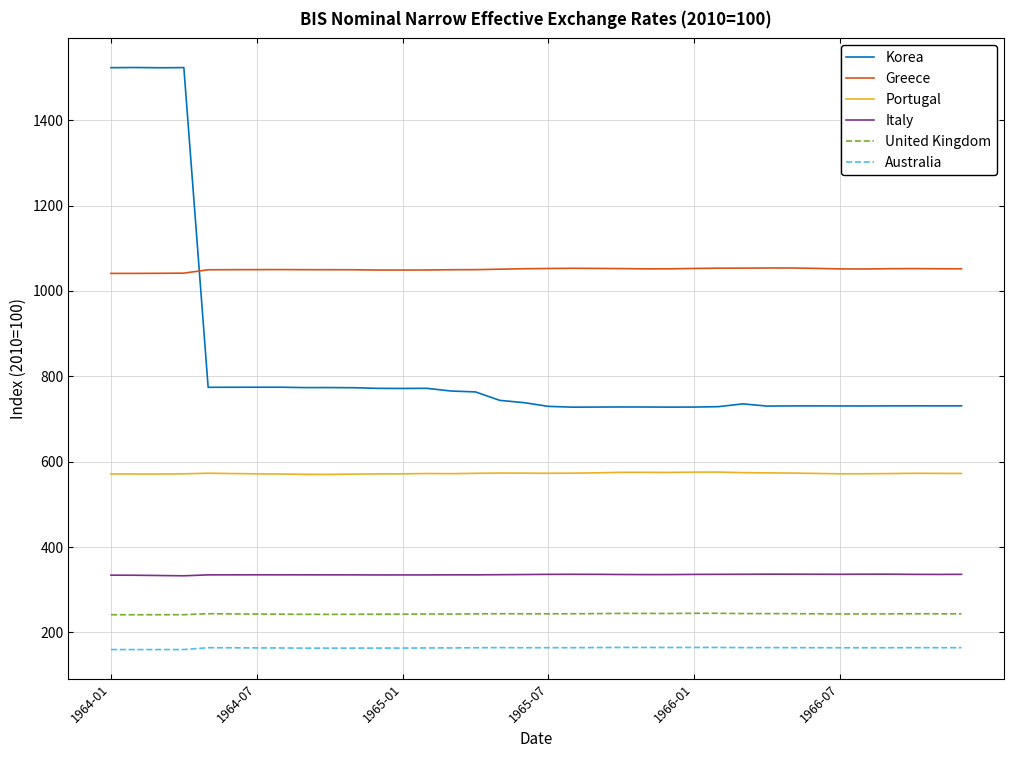

Which series has the widest spread of values?

Korea